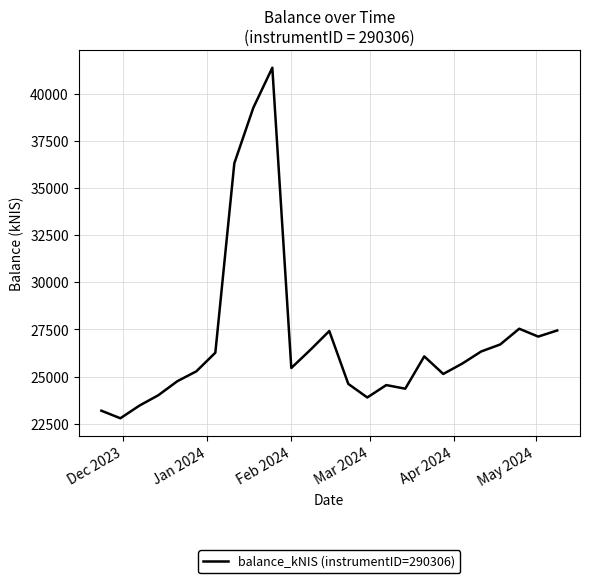

What is the maximum value shown in the chart?

41379.6